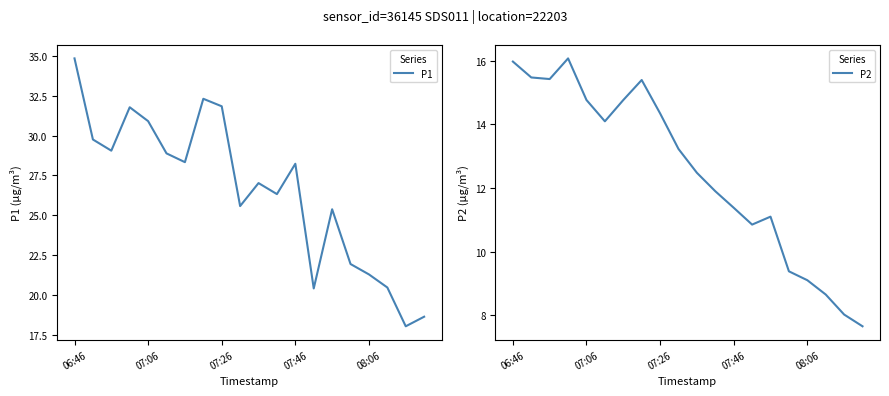

Does the chart have visible grid lines?

No